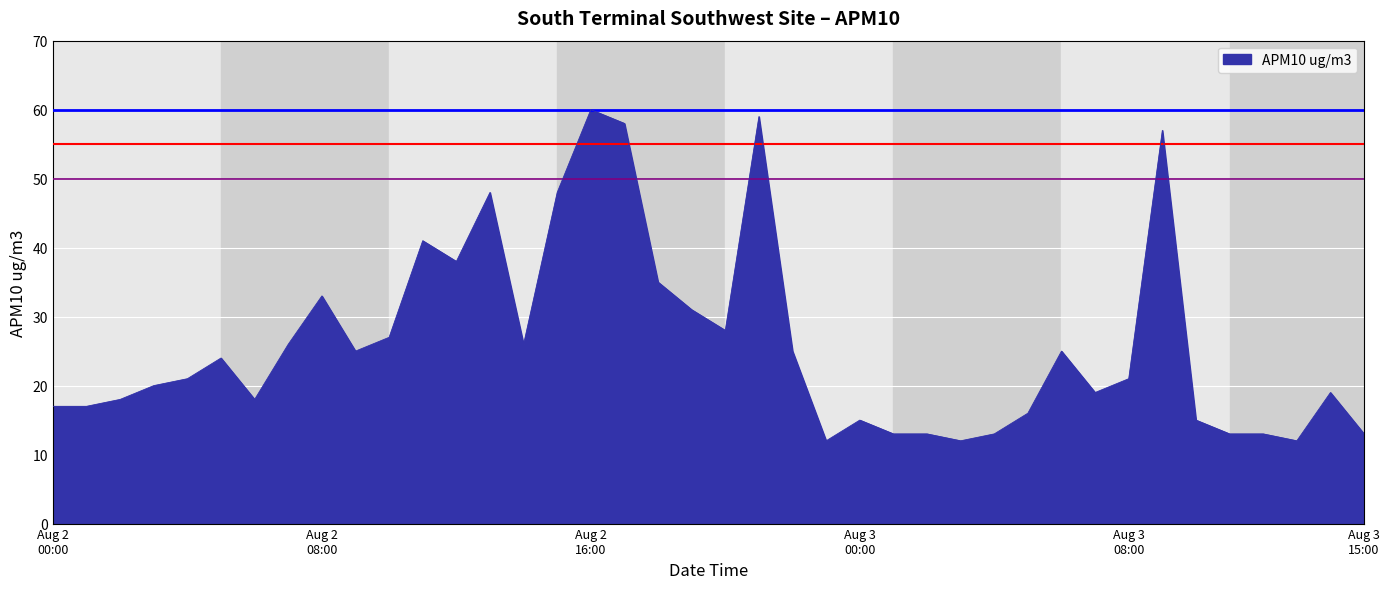

What is the smallest value displayed?

12